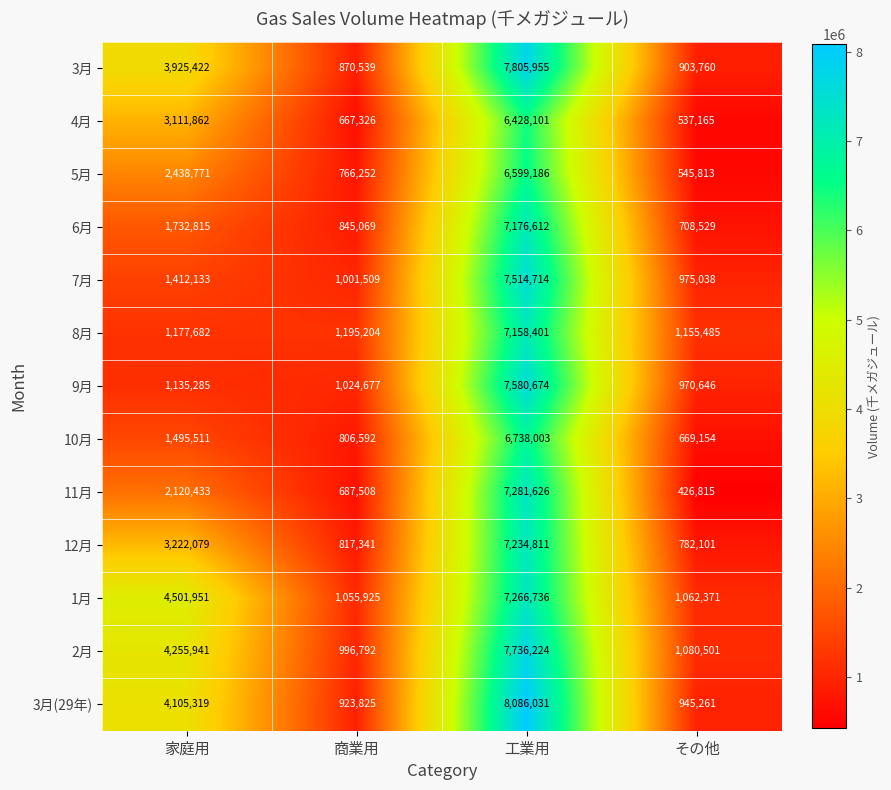

Which category has the lowest value across all series?

その他